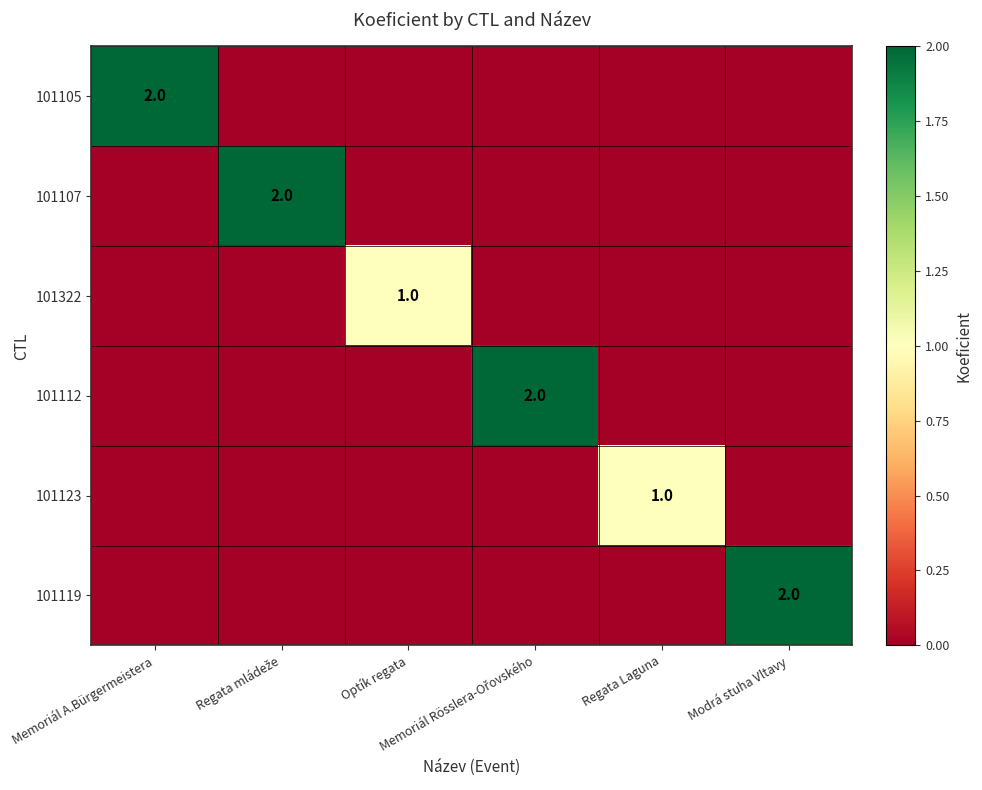

Between Regata mládeže and Memoriál A.Bürgermeistera, which is larger?

Memoriál A.Bürgermeistera